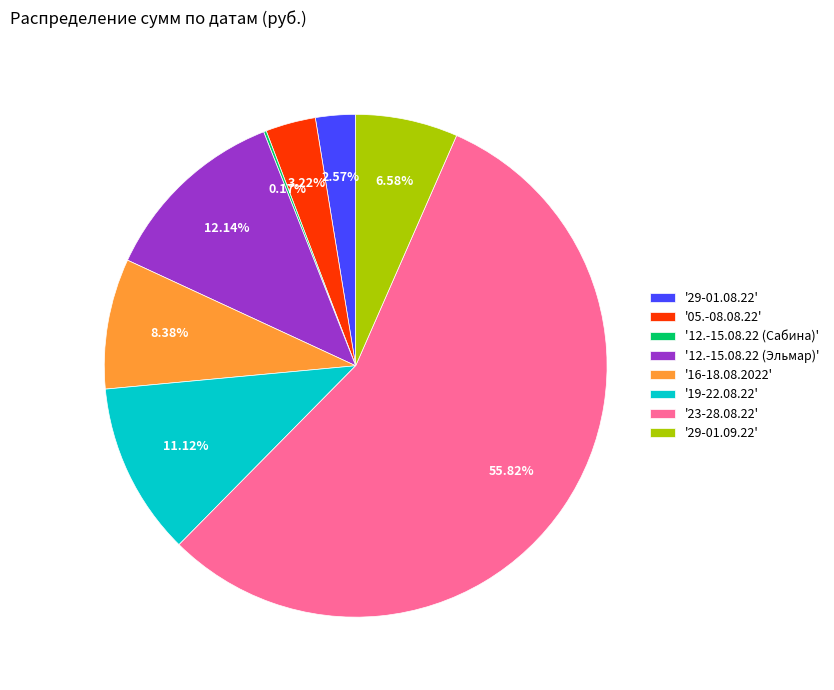

Which category has the biggest portion of the pie?

'23-28.08.22'